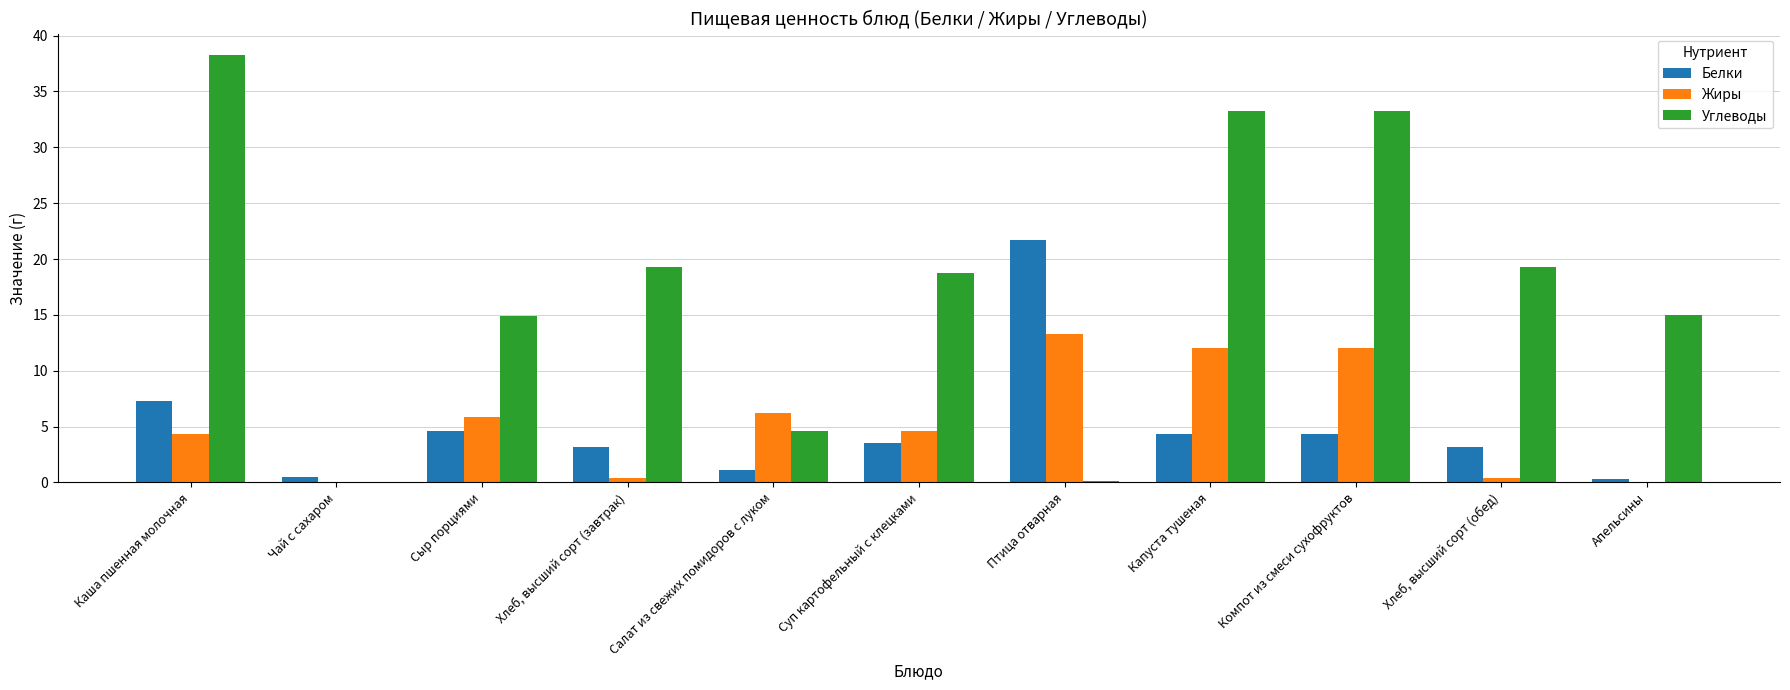

What is the total value across all series at Капуста тушеная?

49.6